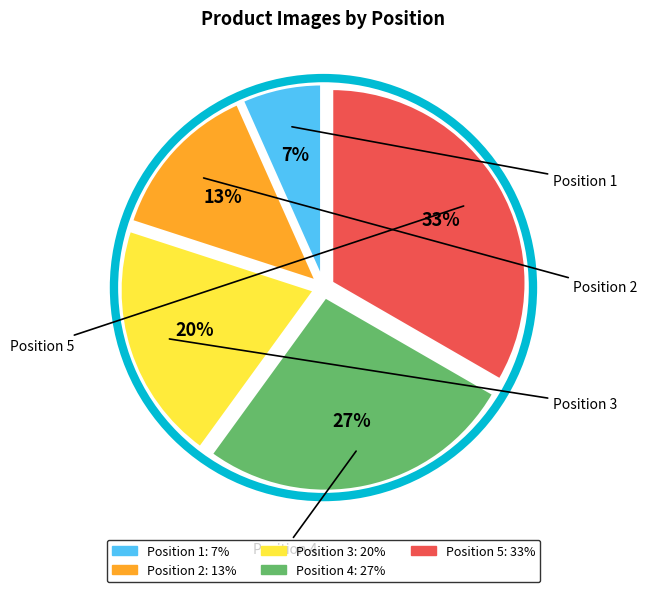

How many slices are in this pie chart?

5